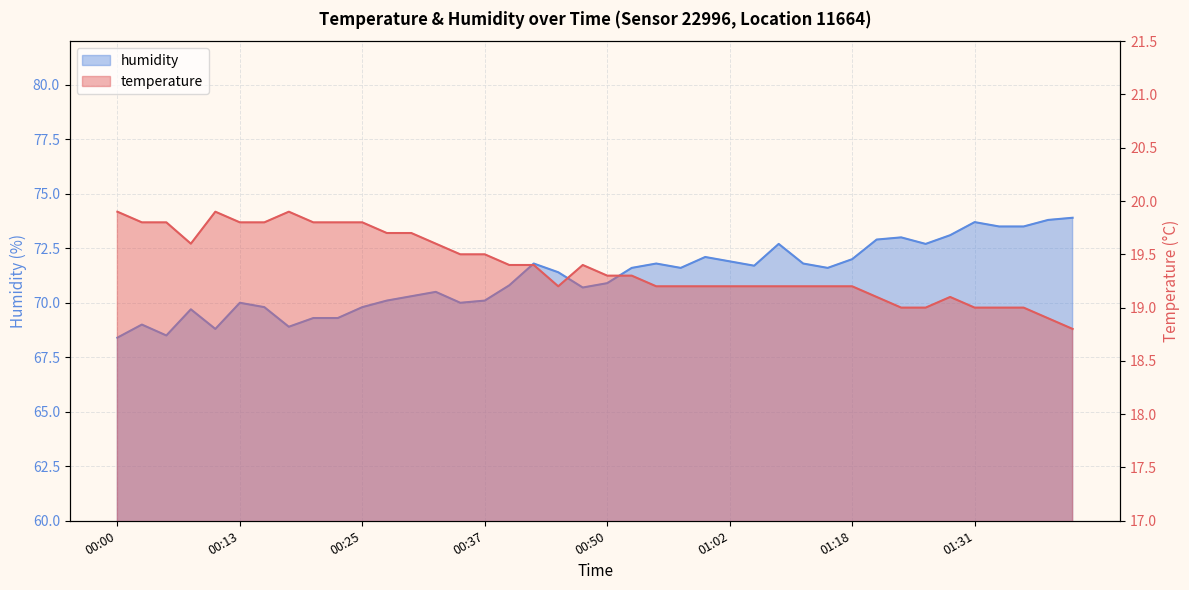

Where is the first local maximum for temperature?

00:10